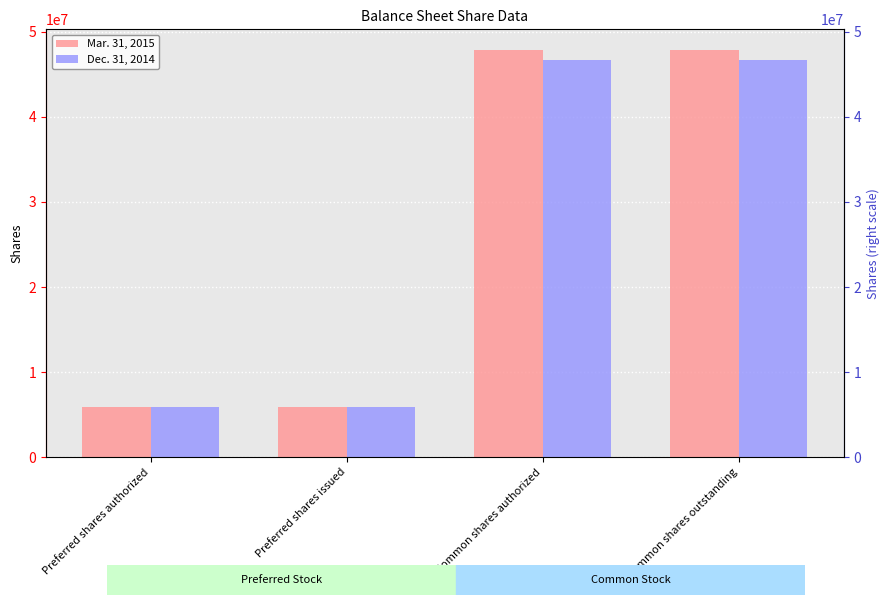

At which label does Mar. 31, 2015 reach its minimum?

Preferred shares authorized